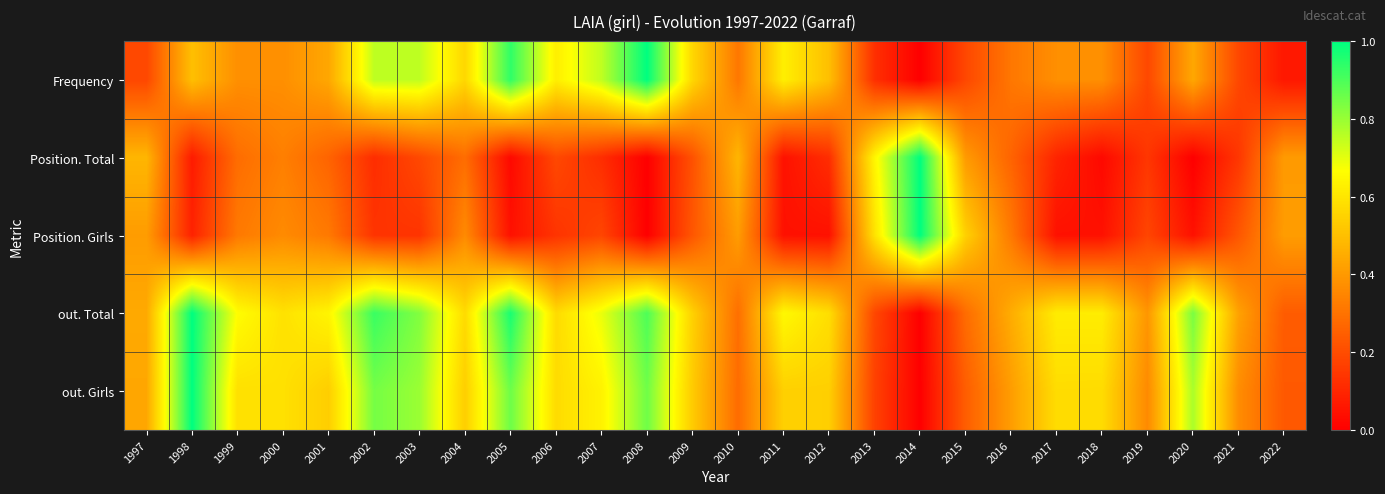

Reading right to left, what are all the values shown in this chart?

Frequency: 2022=0.1	2021=0.2	2020=0.4	2019=0.2	2018=0.4	2017=0.4	2016=0.3	2015=0.2	2014=0.0	2013=0.1	2012=0.5	2011=0.6	2010=0.3	2009=0.6	2008=1.0	2007=0.8	2006=0.6	2005=0.9	2004=0.6	2003=0.8	2002=0.8	2001=0.4	2000=0.4	1999=0.4	1998=0.5	1997=0.2
Position. Total: 2022=0.4	2021=0.1	2020=0.0	2019=0.1	2018=0.0	2017=0.1	2016=0.3	2015=0.4	2014=1.0	2013=0.6	2012=0.1	2011=0.0	2010=0.5	2009=0.2	2008=0.0	2007=0.1	2006=0.2	2005=0.0	2004=0.3	2003=0.2	2002=0.1	2001=0.3	2000=0.3	1999=0.3	1998=0.1	1997=0.5
Position. Girls: 2022=0.4	2021=0.2	2020=0.0	2019=0.2	2018=0.0	2017=0.0	2016=0.3	2015=0.5	2014=1.0	2013=0.6	2012=0.0	2011=0.0	2010=0.4	2009=0.2	2008=0.0	2007=0.2	2006=0.1	2005=0.0	2004=0.4	2003=0.1	2002=0.1	2001=0.3	2000=0.4	1999=0.3	1998=0.1	1997=0.4
out. Total: 2022=0.2	2021=0.4	2020=0.8	2019=0.4	2018=0.6	2017=0.6	2016=0.5	2015=0.3	2014=0.0	2013=0.2	2012=0.6	2011=0.7	2010=0.3	2009=0.5	2008=0.9	2007=0.7	2006=0.6	2005=1.0	2004=0.6	2003=0.8	2002=0.9	2001=0.6	2000=0.6	1999=0.7	1998=1.0	1997=0.4
out. Girls: 2022=0.2	2021=0.4	2020=0.8	2019=0.4	2018=0.6	2017=0.6	2016=0.4	2015=0.2	2014=0.0	2013=0.2	2012=0.5	2011=0.5	2010=0.3	2009=0.5	2008=0.9	2007=0.6	2006=0.6	2005=0.9	2004=0.5	2003=0.8	2002=0.8	2001=0.5	2000=0.6	1999=0.6	1998=1.0	1997=0.4